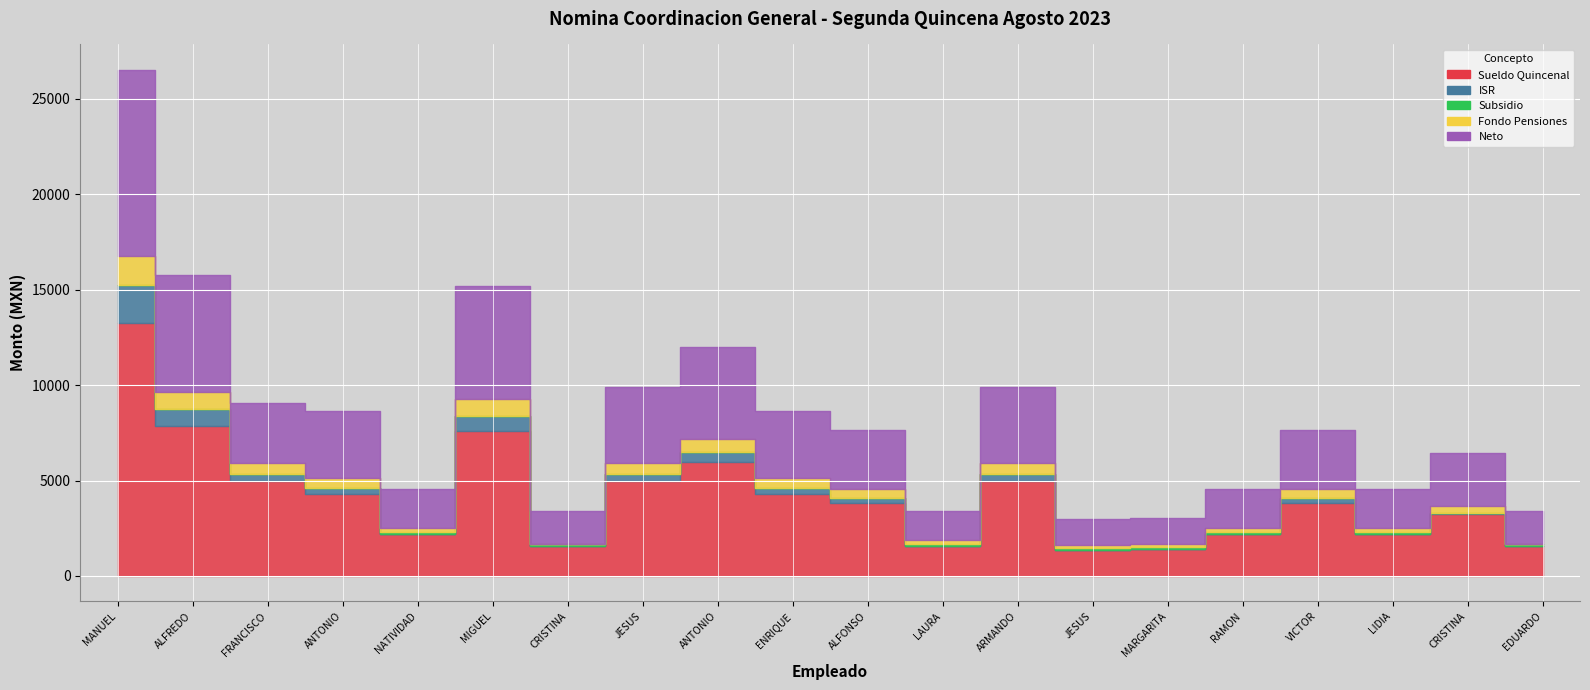

What are all the series names shown in the legend?

Sueldo Quincenal, ISR, Subsidio, Fondo Pensiones, Neto